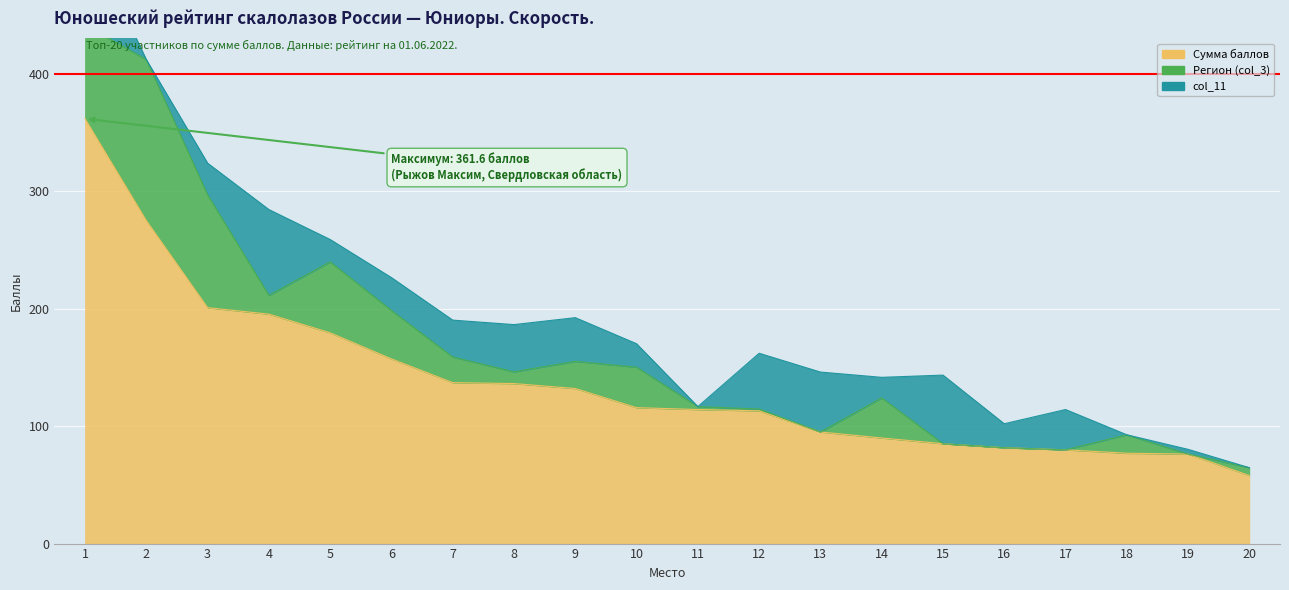

What is the difference between the highest and lowest values at 8?

126.2